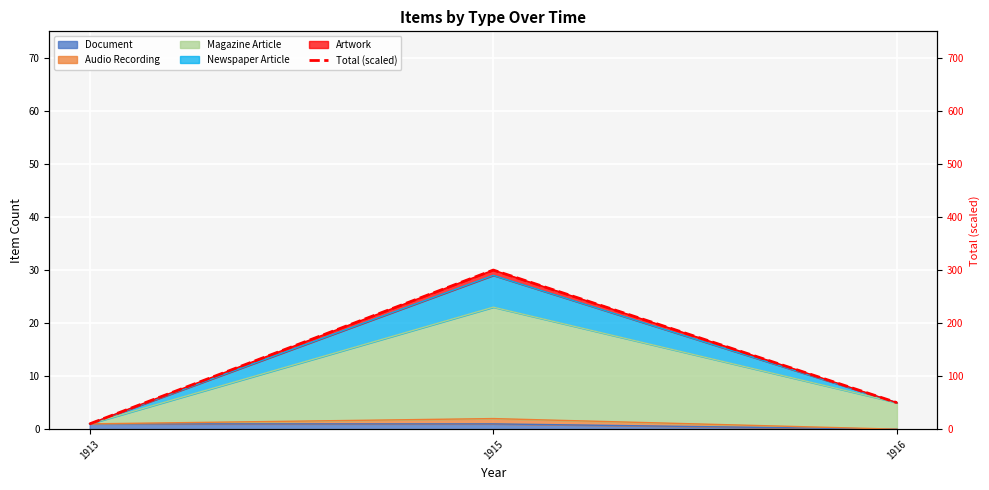

List the labels in order of value, smallest first.

1913, 1916, 1915